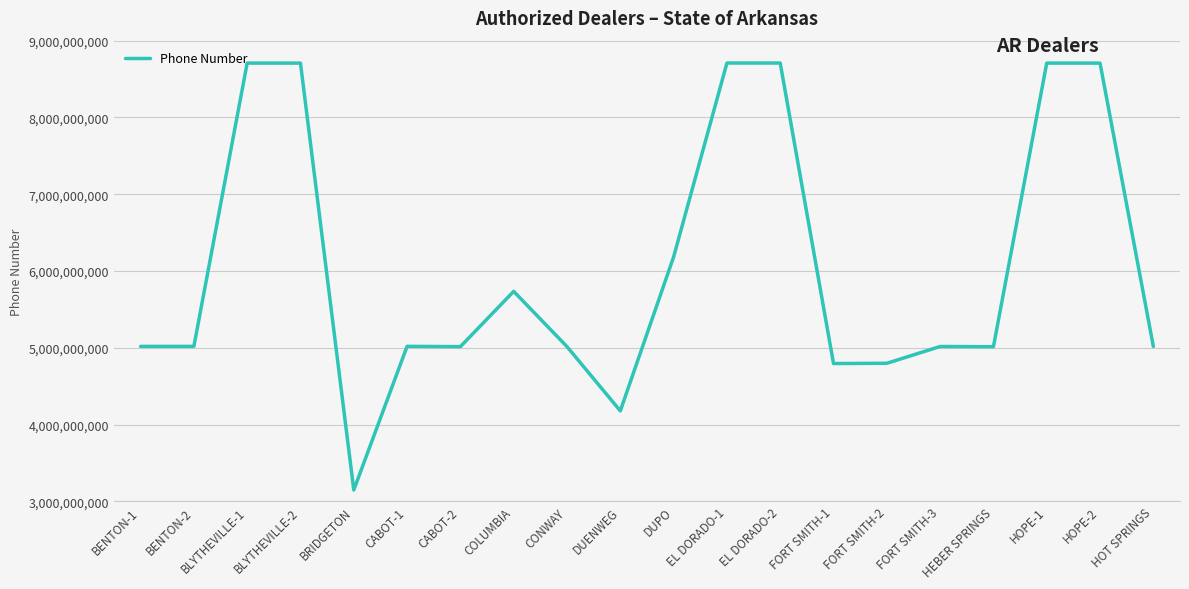

What is the minimum value shown in the chart?

3147396511